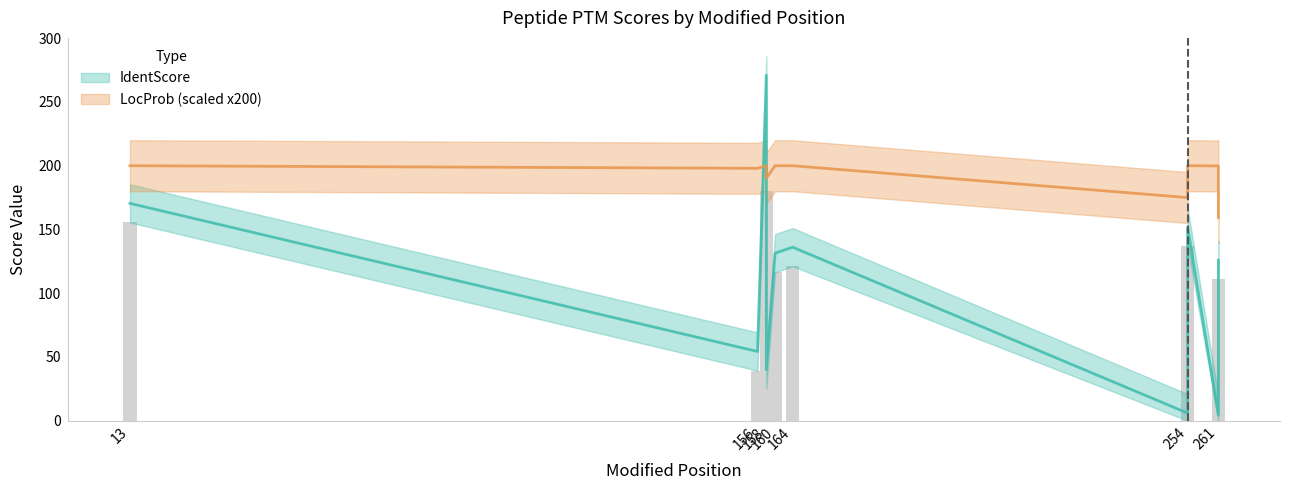

Are the bars horizontal?

No